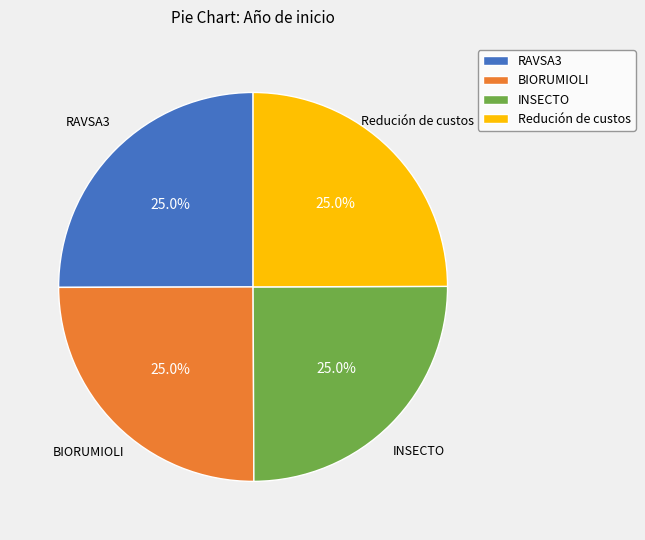

What is the ratio of the value at INSECTO to the value at Redución de custos?

1.0